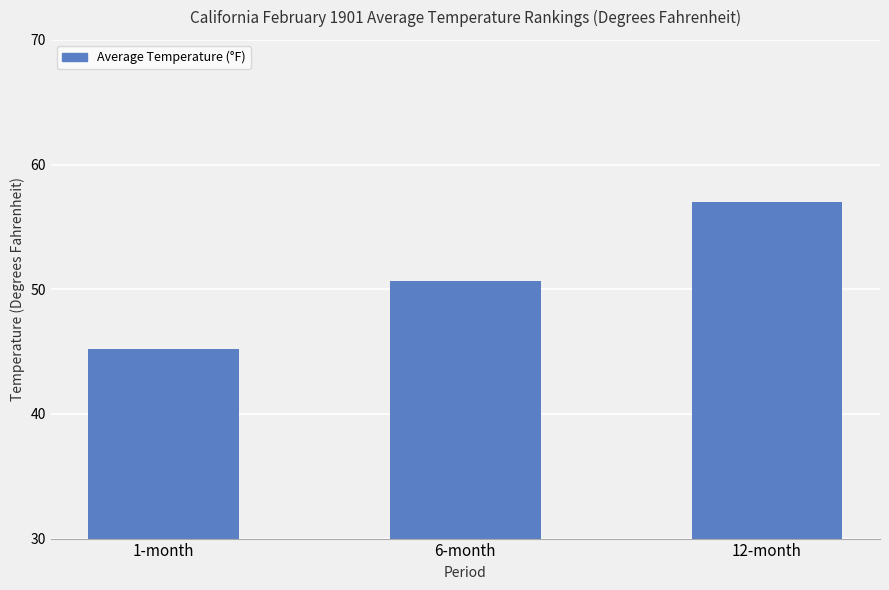

Reading left to right, extract all data points from this chart.

1-month=45.2	6-month=50.7	12-month=57.0